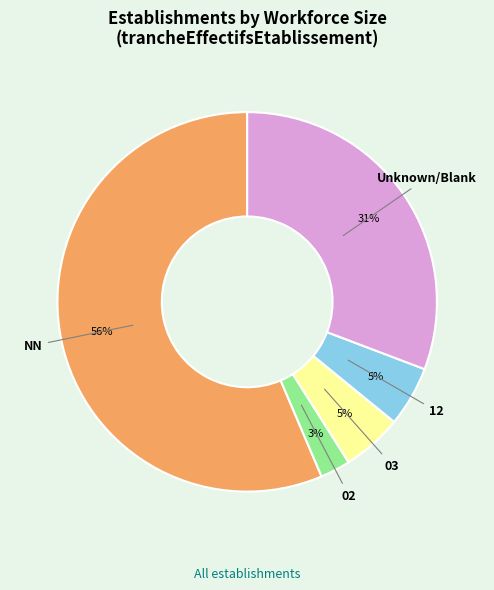

To the nearest percent, what is the average slice percentage?

20%